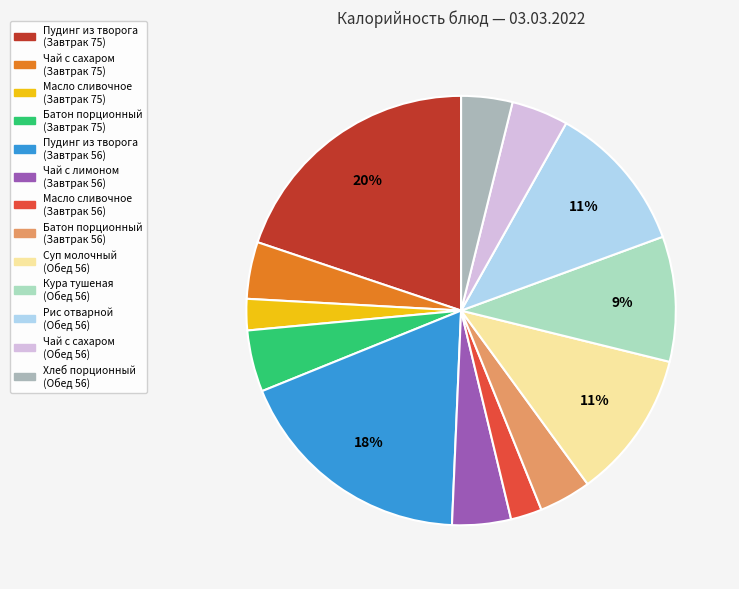

True or false: Пудинг из творога (Завтрак 75) accounts for 27% of the total.

False